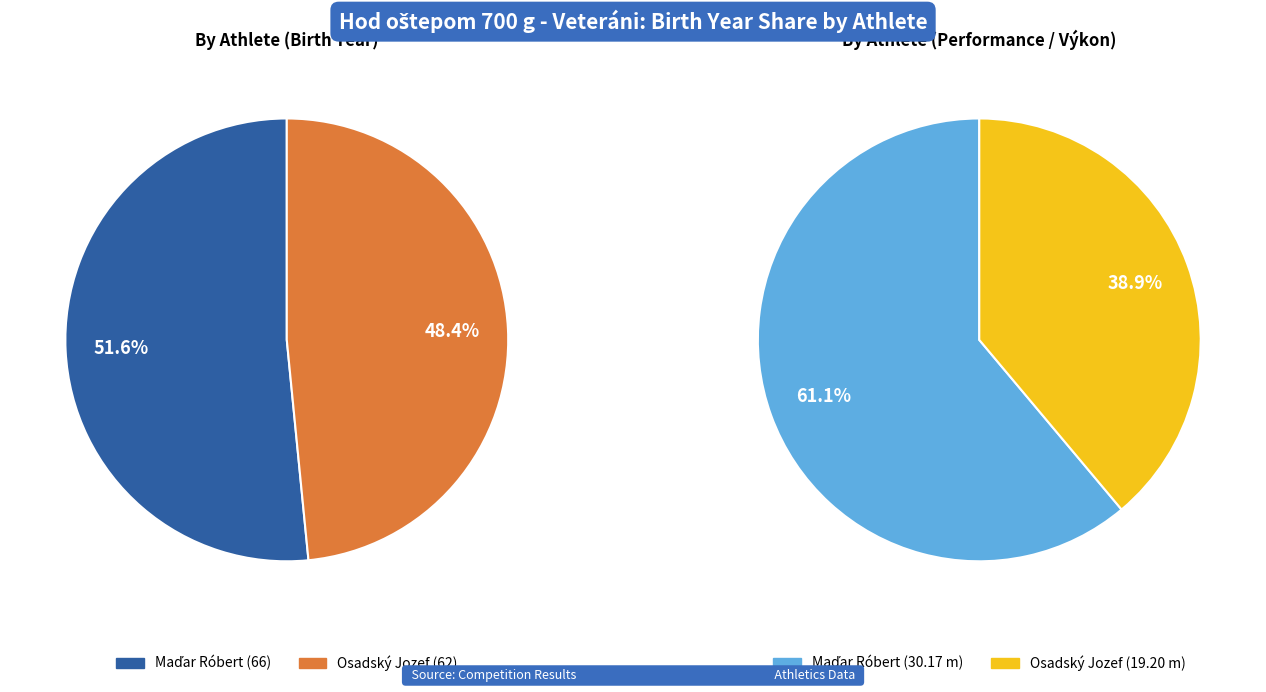

Between Maďar Róbert and Osadský Jozef, which is larger?

Maďar Róbert